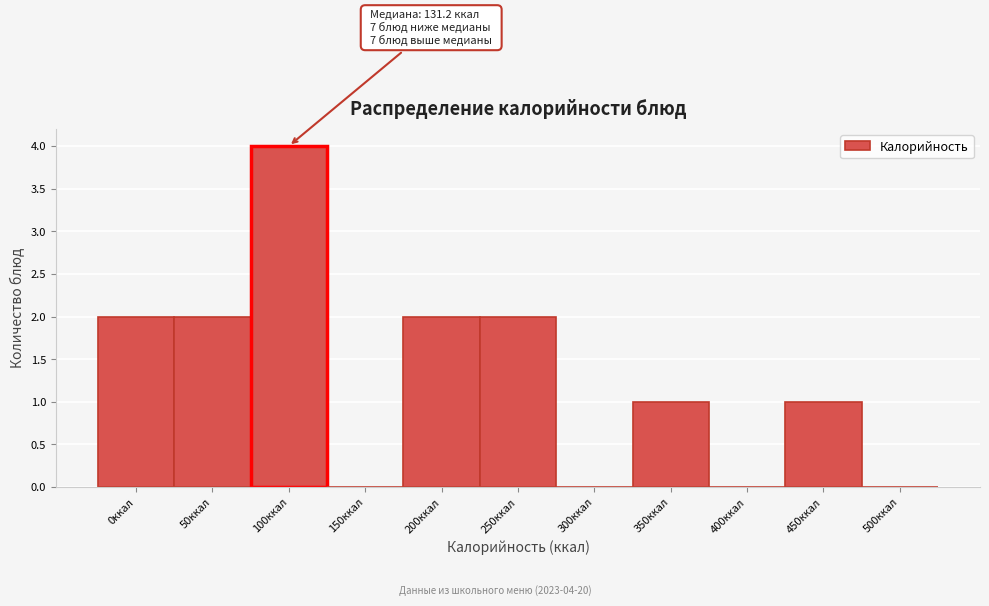

Reading left to right, what are all the values shown in this chart?

0ккал=2	50ккал=2	100ккал=4	150ккал=0	200ккал=2	250ккал=2	300ккал=0	350ккал=1	400ккал=0	450ккал=1	500ккал=0